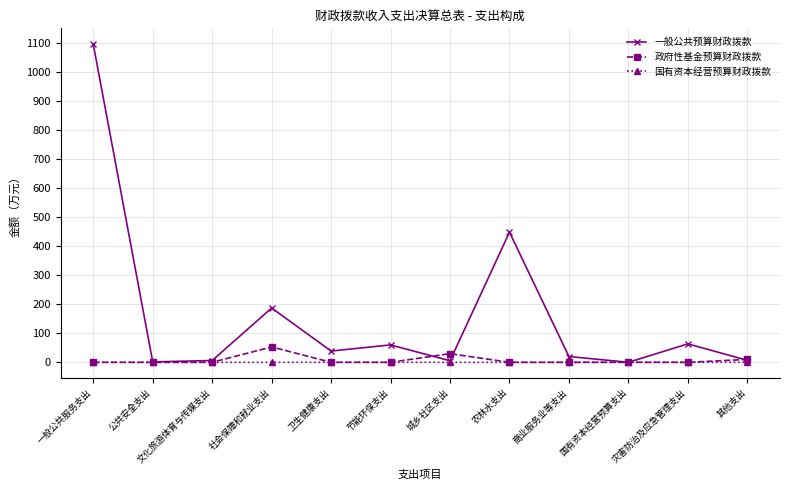

Is it true that 一般公共预算财政拨款 equals 38.8 at 卫生健康支出?

True